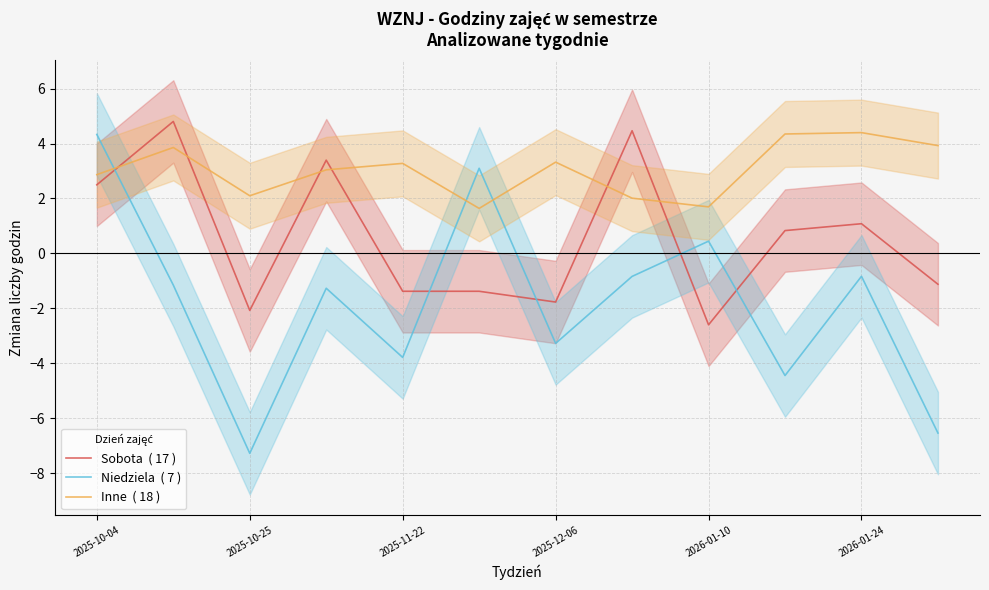

Between which two adjacent categories do Sobota  ( 17 ) and Inne  ( 18 ) first intersect?

2025-10-04 and 2025-10-25